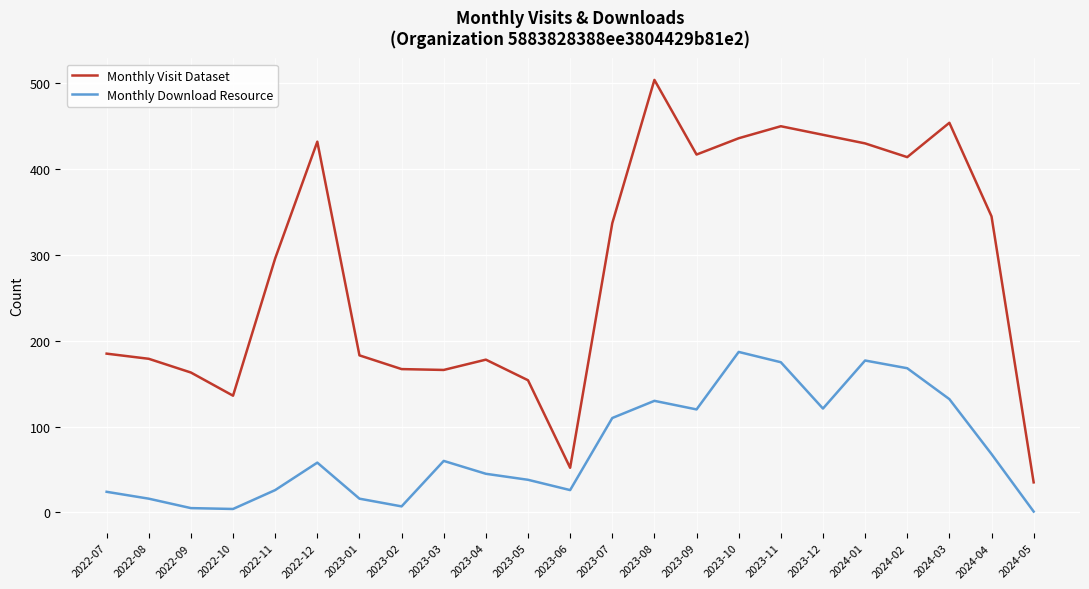

How many interior local valleys does the Monthly Visit Dataset series have?

5